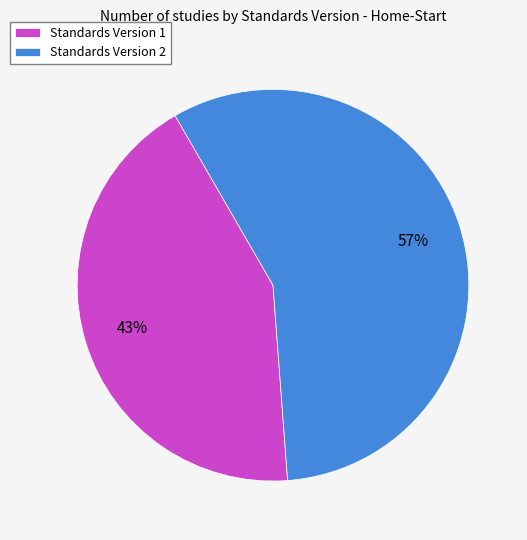

Does Standards Version 1 represent more than half of the total?

No